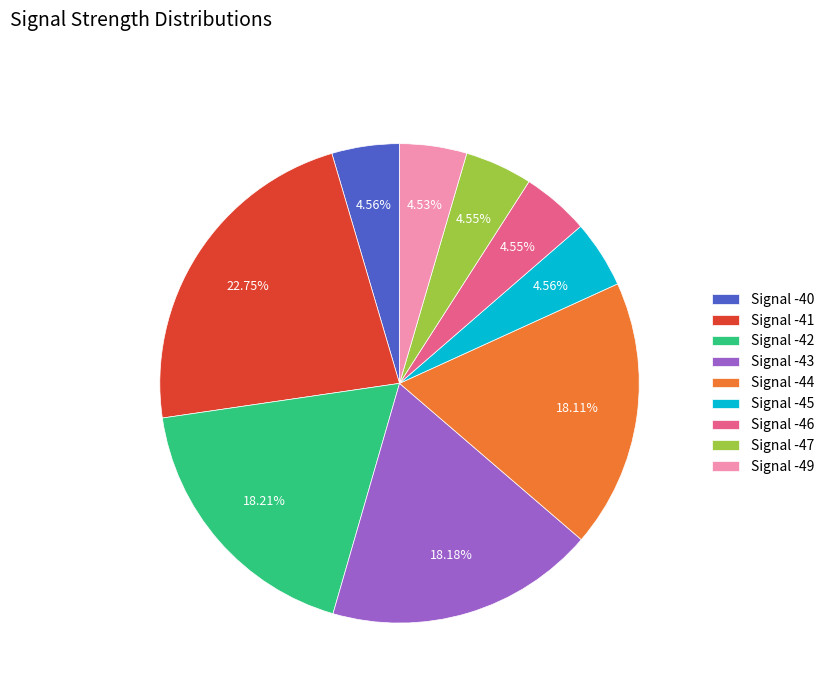

Do Signal -49 and Signal -40 together represent more than half of the pie?

No